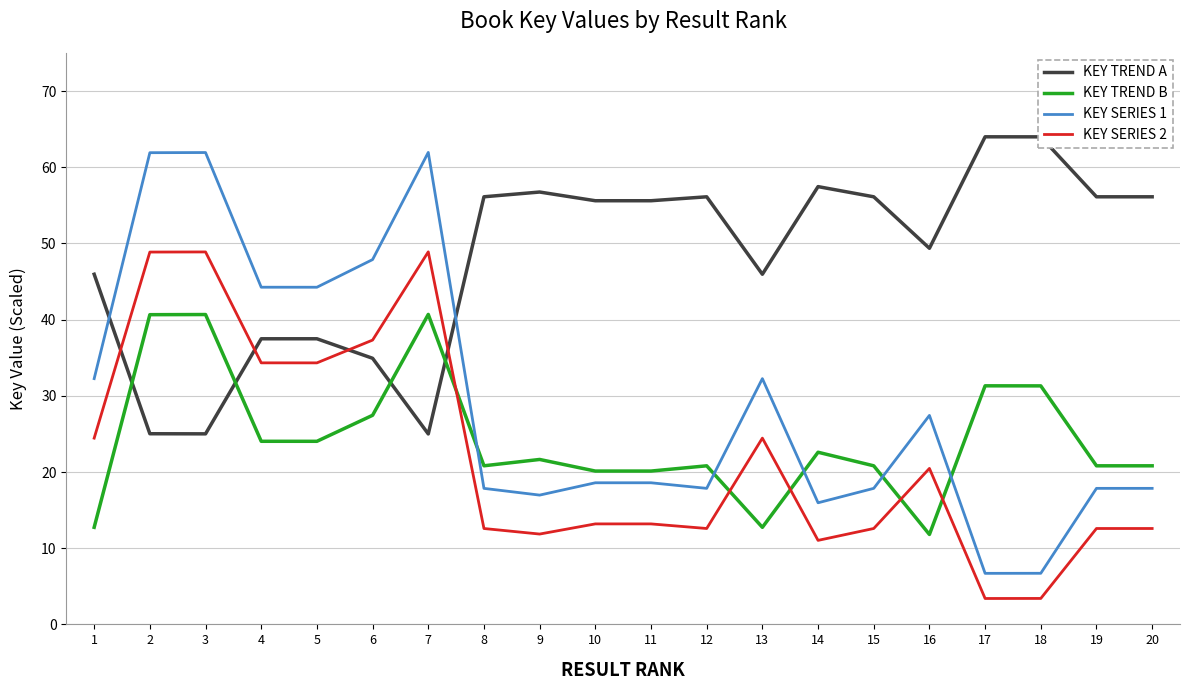

At how many categories does at least one series exceed 10?

20